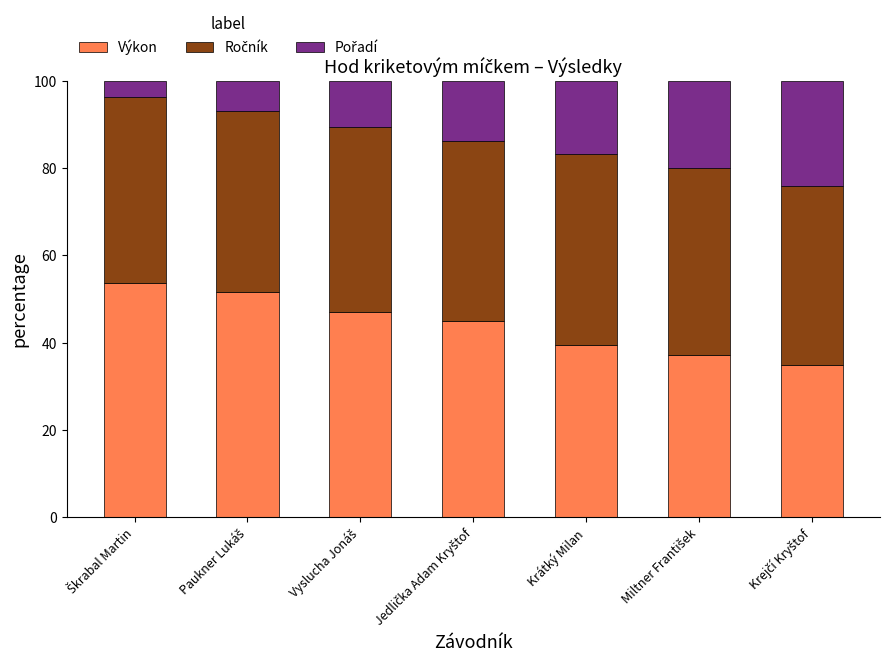

What is the maximum value for Výkon?

53.7